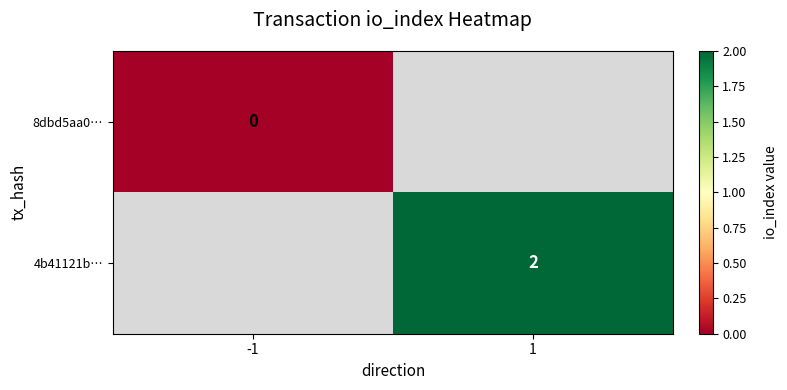

Is the value of 8dbd5aa0… at -1 greater than the value of 4b41121b… at 1?

No